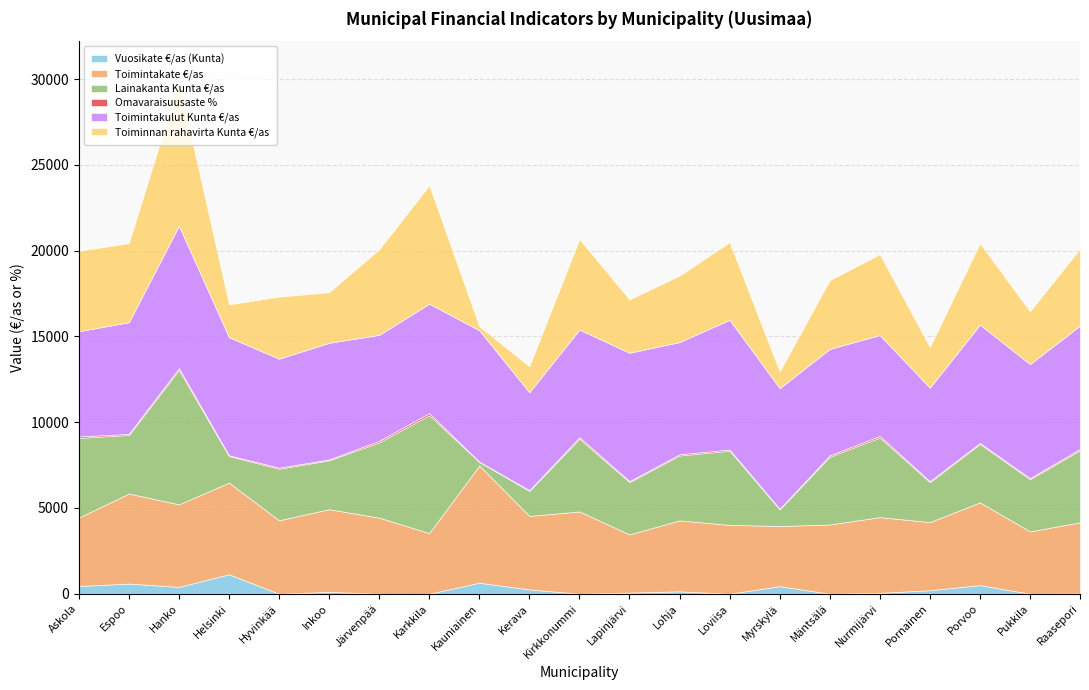

Where is Toimintakate €/as nearest to the value 5115?

Espoo